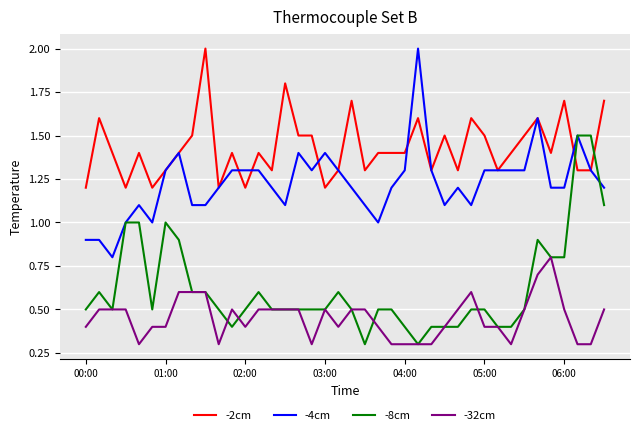

What is the lowest value of the -2cm series?

1.2